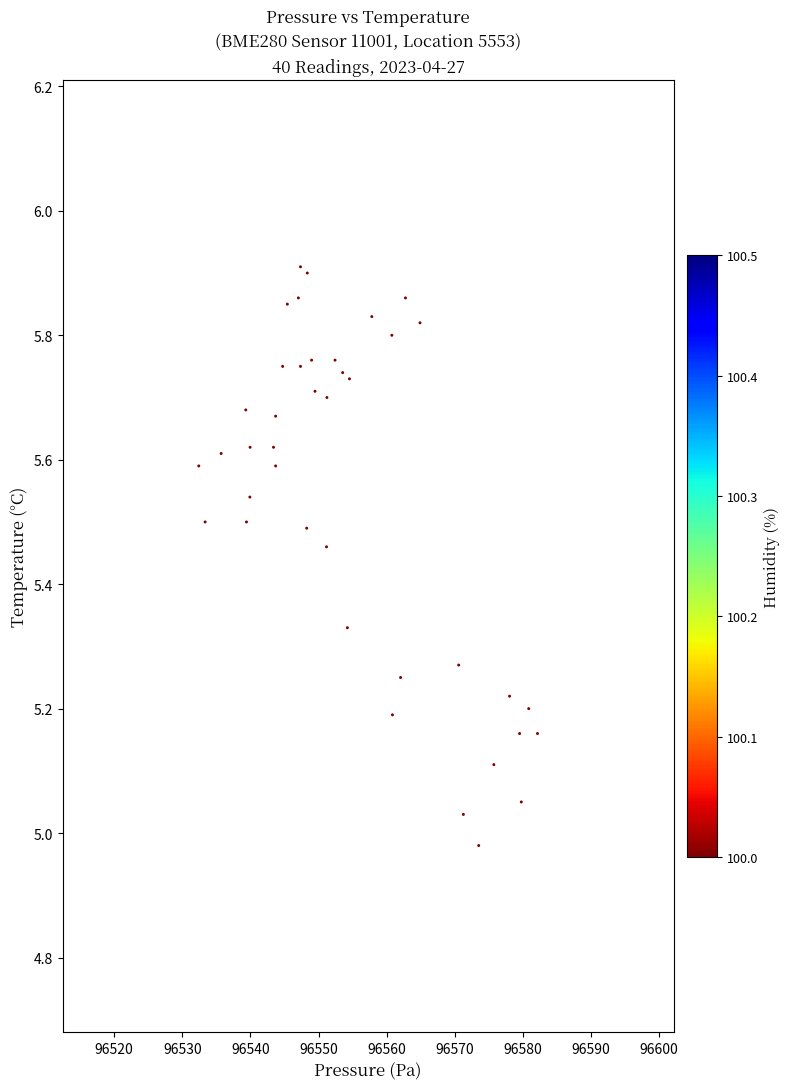

What is the range of Y values (max minus min)?

0.9